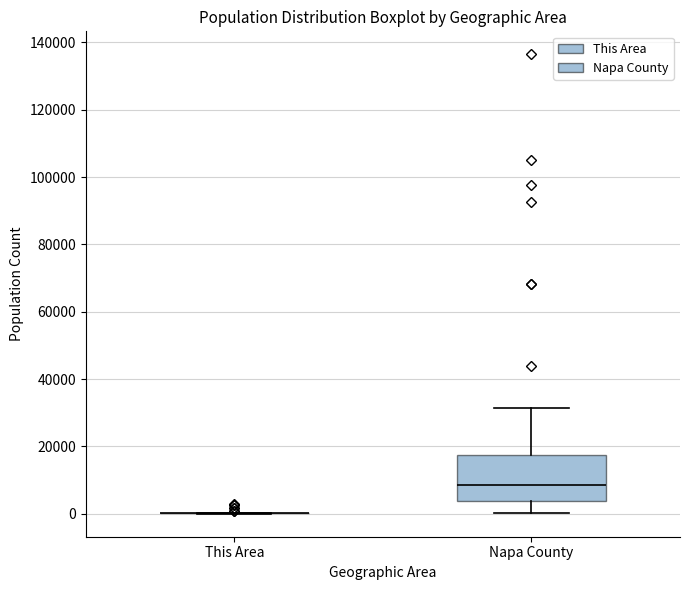

Reading left to right, read every box against the y-axis: the position of its median line, the range the box covers, and the ends of its whiskers. The values are not printed on the chart, so give them approximately, as read against the axis.

This Area: box collapsed to a line at 0, whiskers 0 to 0
Napa County: median 8000, box 4000 to 18000, whiskers 0 to 32000